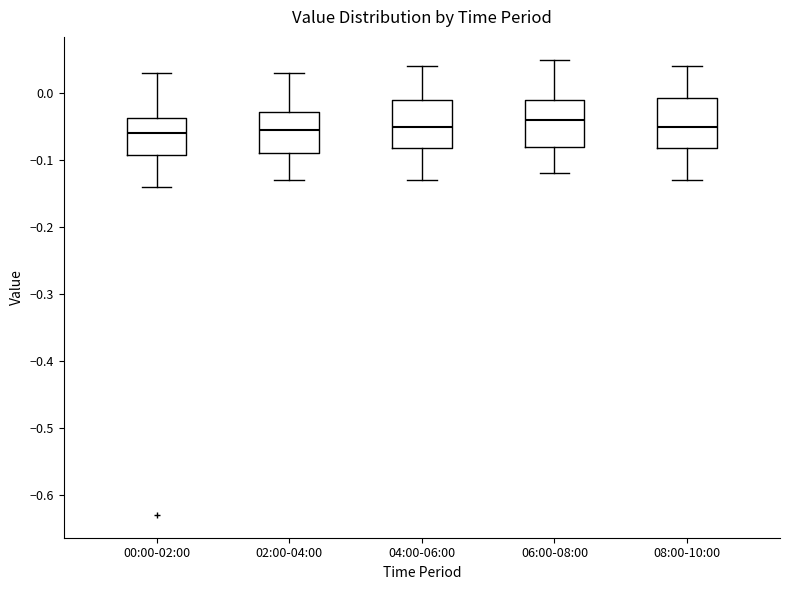

Where is the lower edge of the box for 00:00-02:00 on the y-axis? The values are not printed on the chart, so give them approximately, as read against the axis.

-0.09